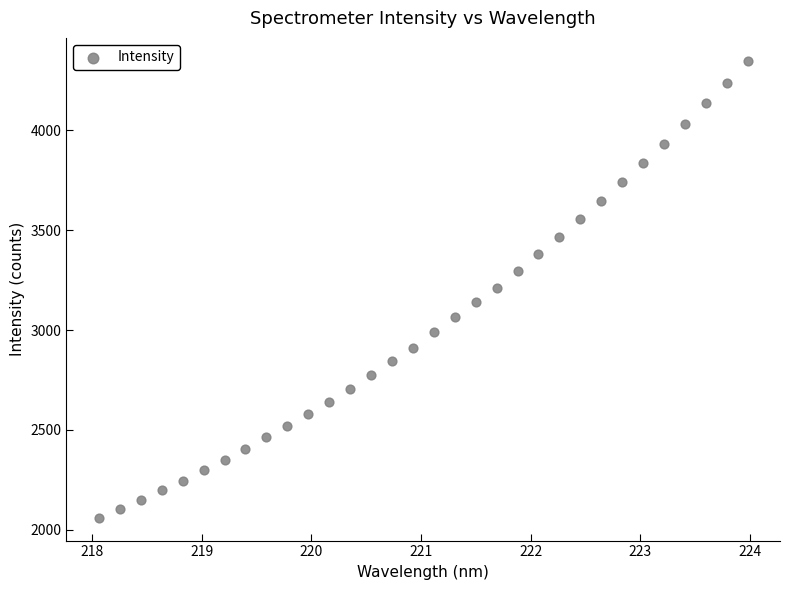

What is the range of Y values (max minus min)?

2288.3